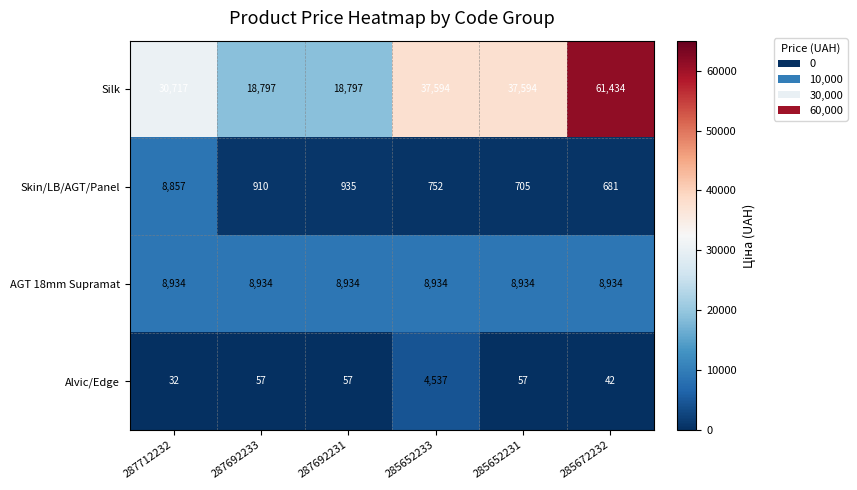

Which category has the highest value across all series?

285672232